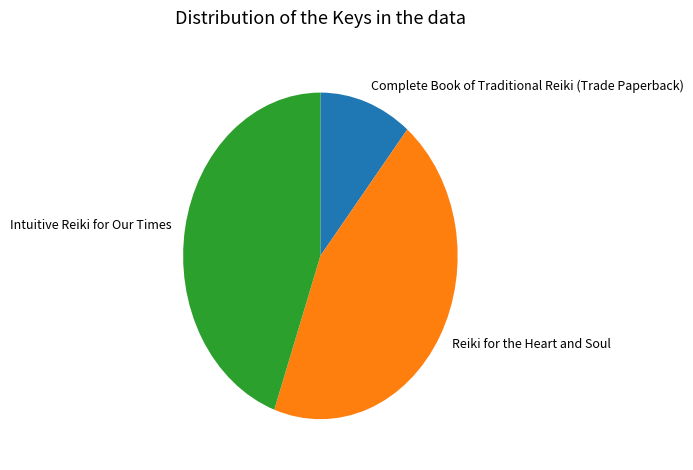

Between Complete Book of Traditional Reiki (Trade Paperback) and Intuitive Reiki for Our Times, which is larger?

Intuitive Reiki for Our Times